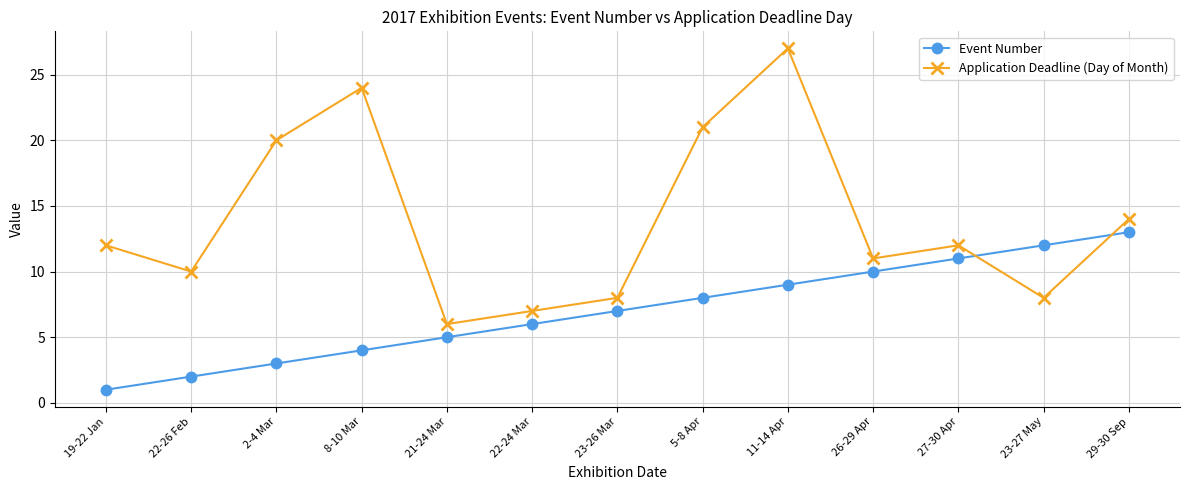

Does the chart display data point markers on the line(s)?

Yes